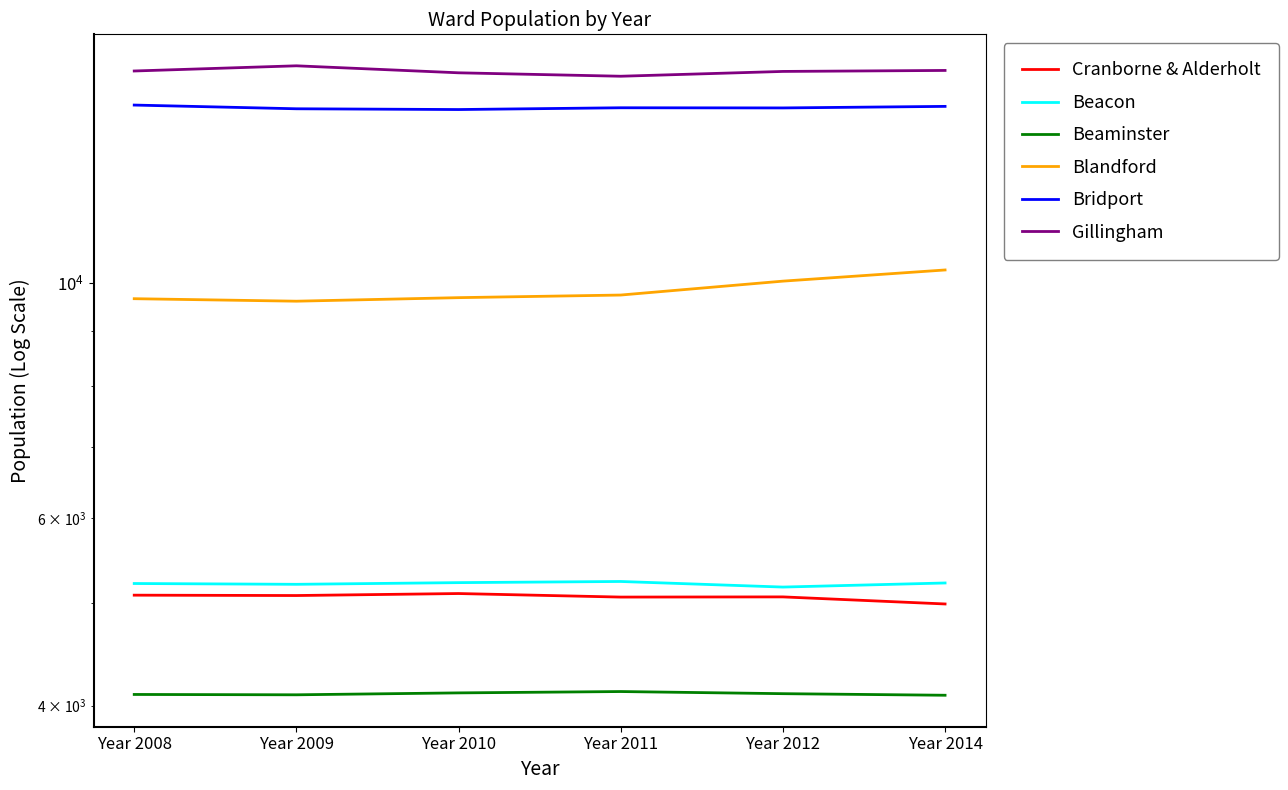

How many values in the Bridport series exceed 14616?

2